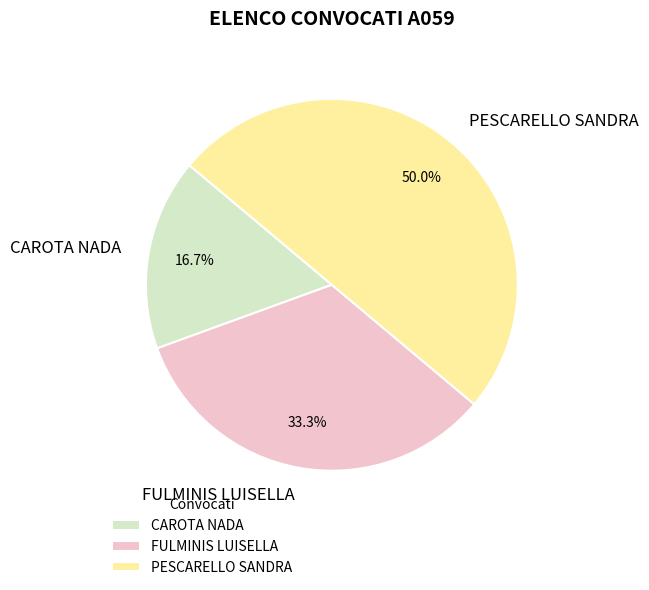

What is the smallest slice in the pie chart?

CAROTA NADA